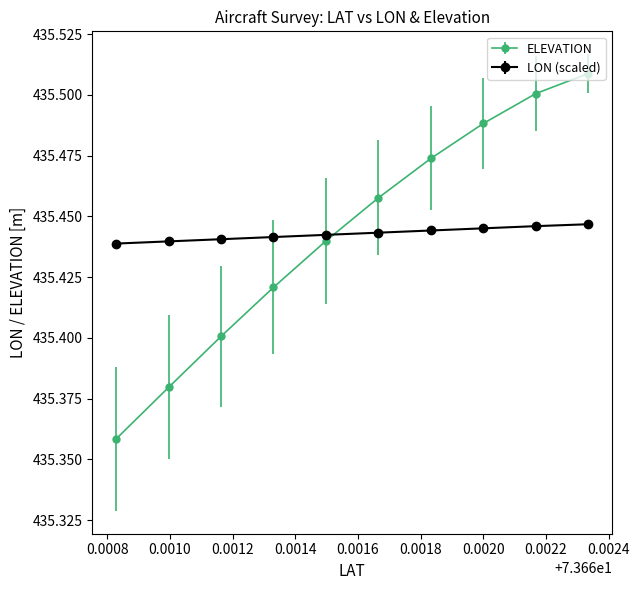

At how many categories does at least one series exceed 435?

10